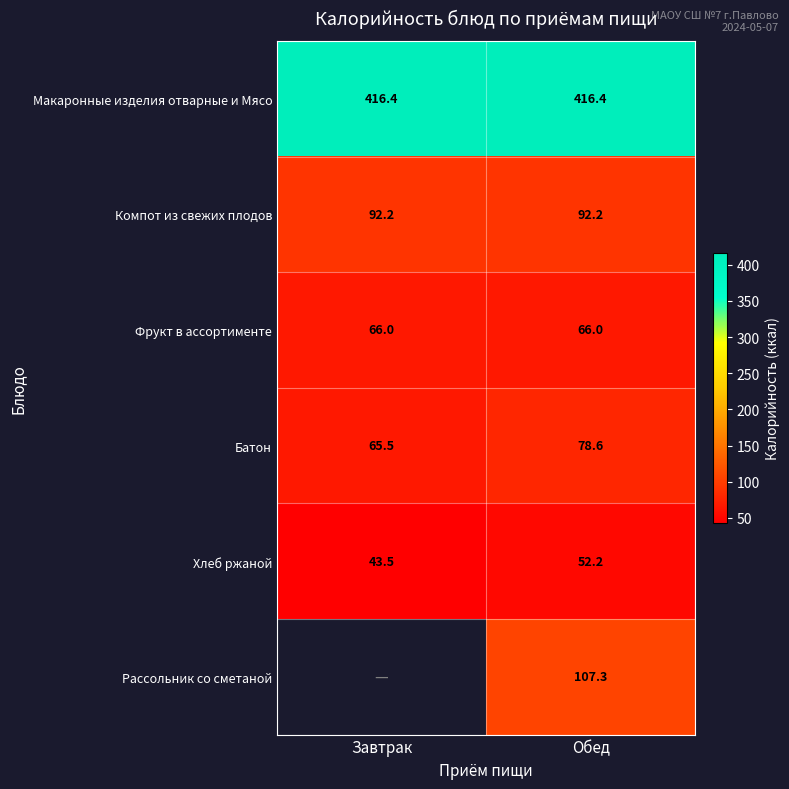

Between Завтрак and Обед, which is larger?

Завтрак